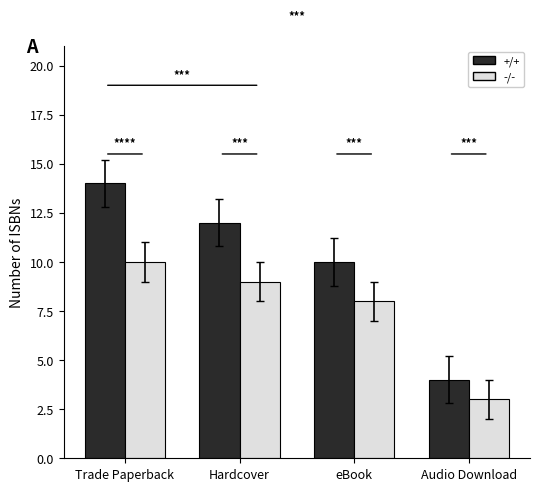

List the series in order of their peak value, highest first.

+/+, -/-